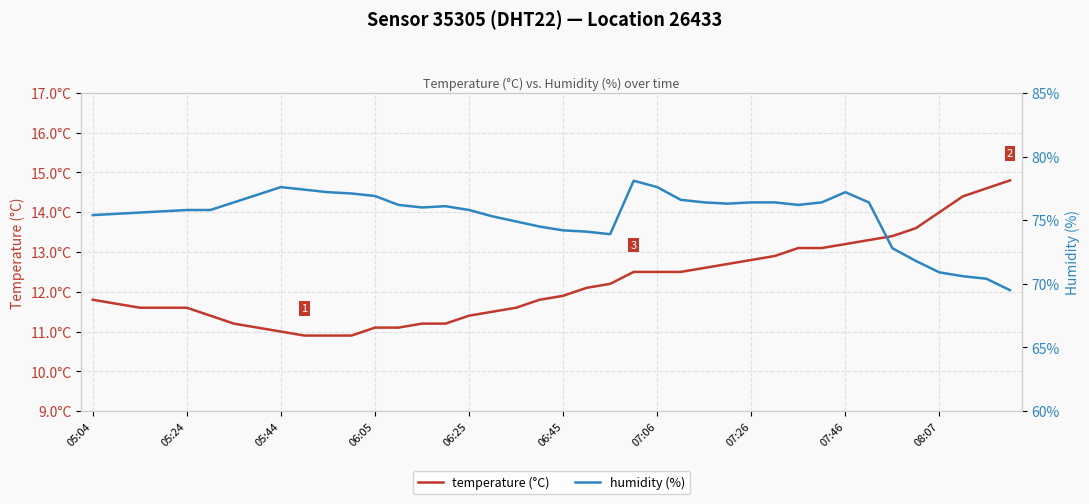

Is this an area chart (filled region under the line)?

No